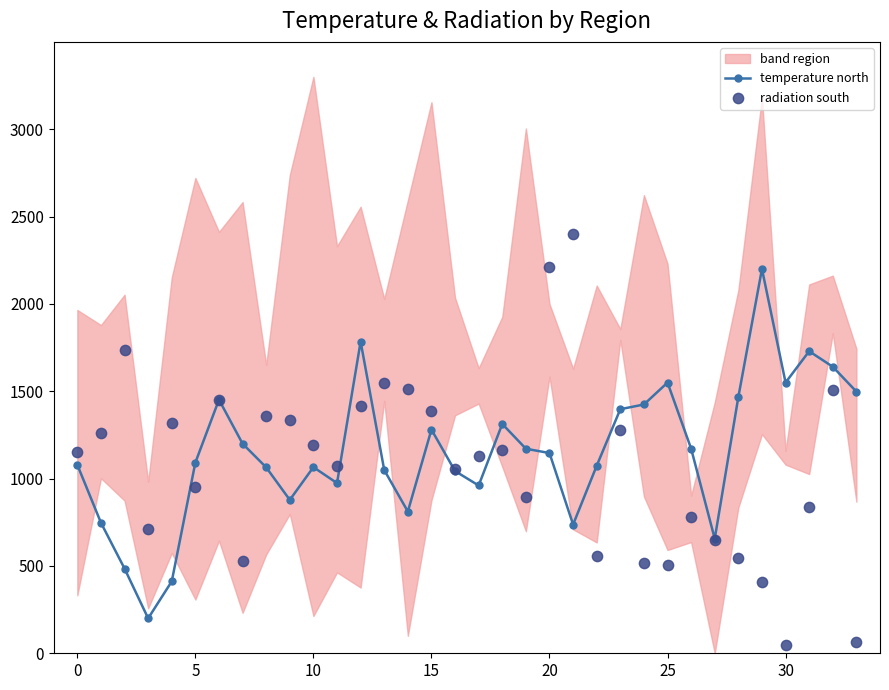

At how many categories does at least one series exceed 687?

33